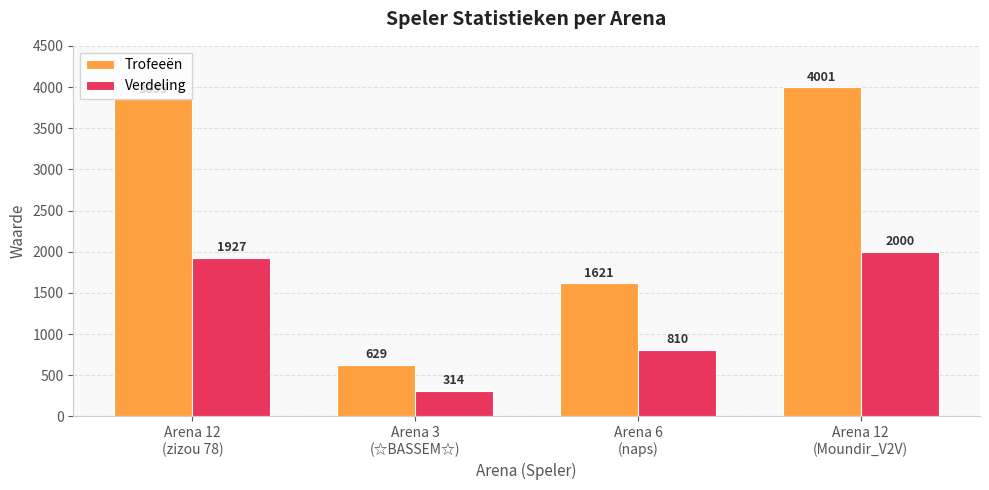

How many distinct data groups are displayed?

2